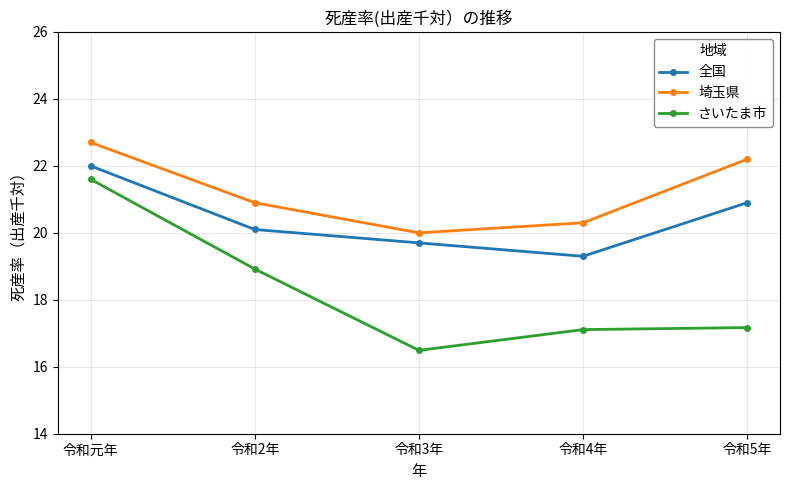

What value does the 埼玉県 series have at 令和5年?

22.2